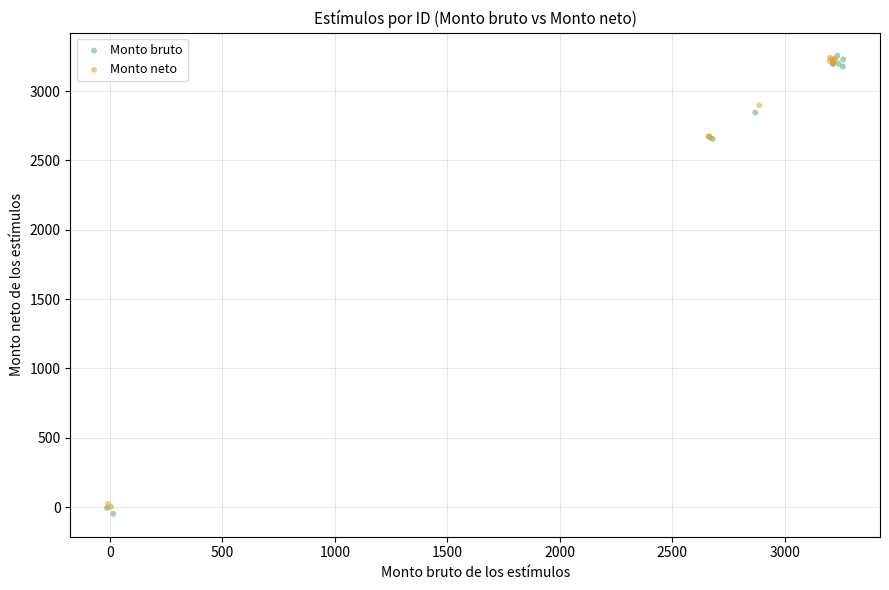

What are all the series names shown in the legend?

Monto bruto, Monto neto